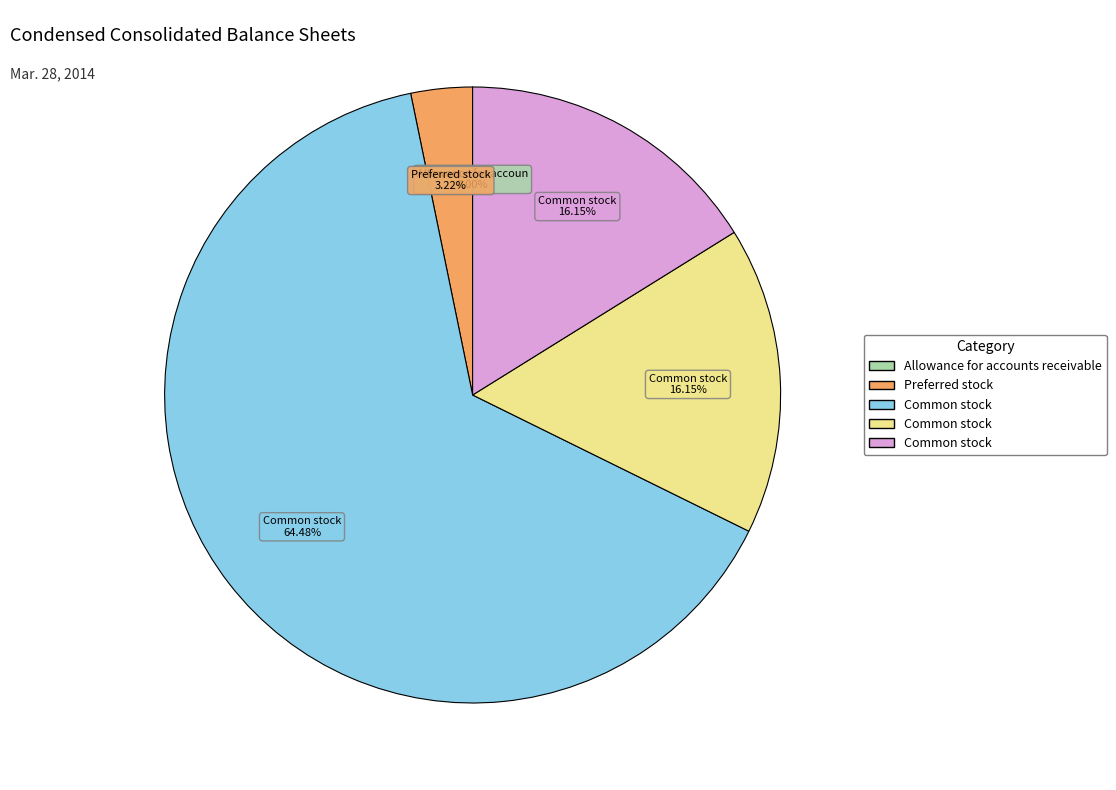

Is there any slice that represents more than half of the pie?

Yes